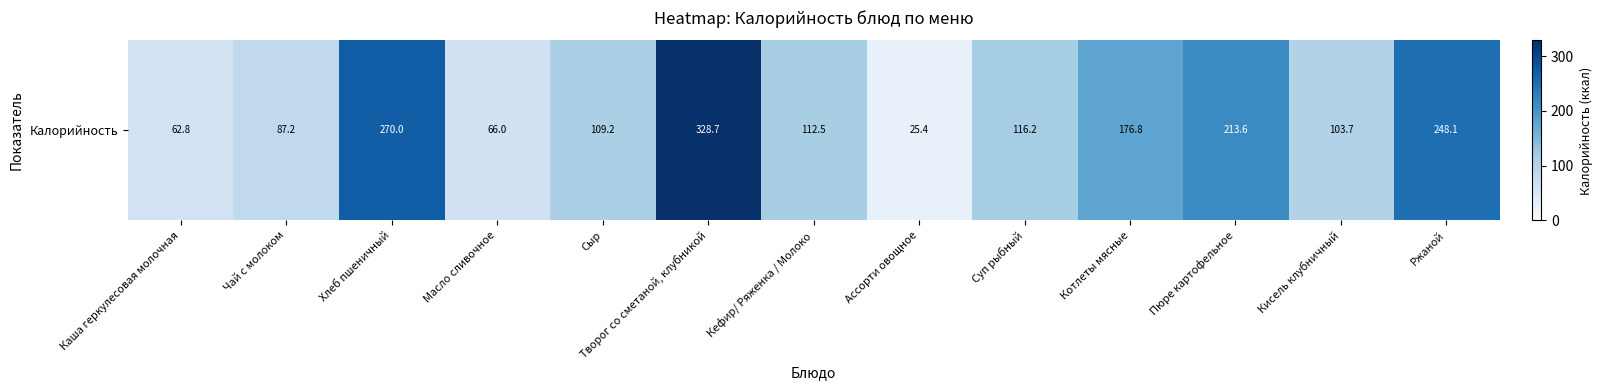

Reading right to left, what are all the values shown in this chart?

Ржаной=248.1	Кисель клубничный=103.7	Пюре картофельное=213.6	Котлеты мясные=176.8	Суп рыбный=116.2	Ассорти овощное=25.4	Кефир/ Ряженка / Молоко=112.5	Творог со сметаной, клубникой=328.7	Сыр=109.2	Масло сливочное=66.0	Хлеб пшеничный=270.0	Чай с молоком=87.2	Каша геркулесовая молочная=62.8